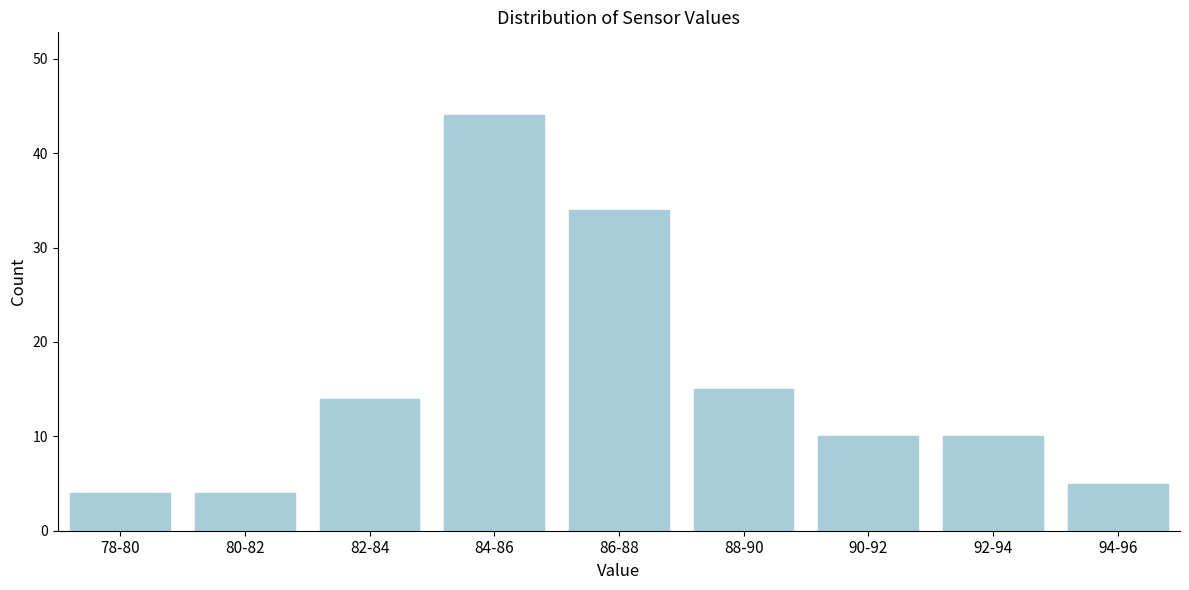

Reading left to right, list all the values displayed in this chart.

4	4	14	44	34	15	10	10	5